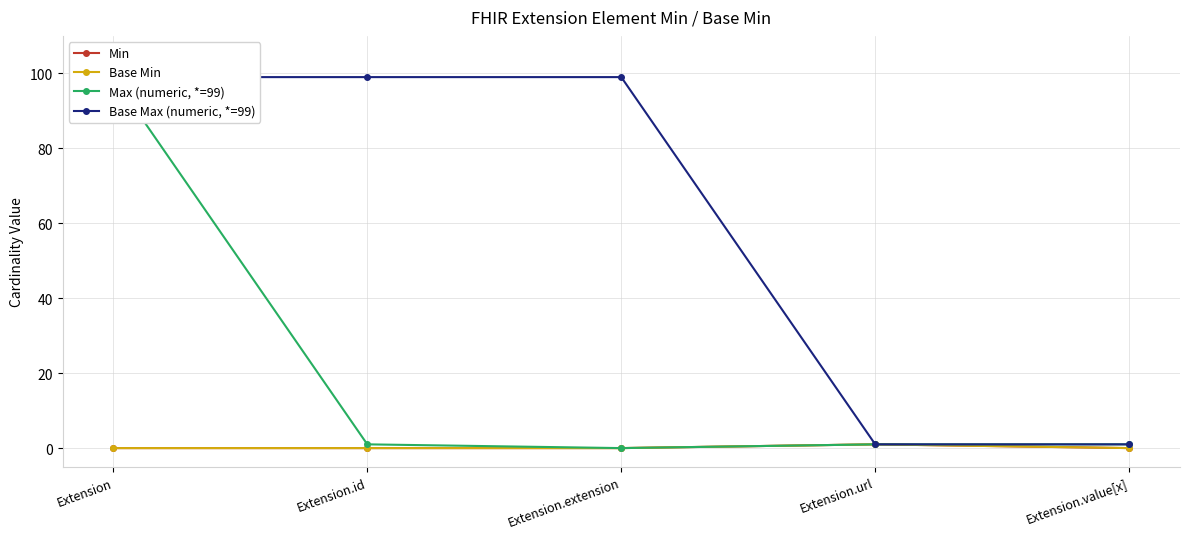

At which category does Min reach its first local peak?

Extension.url